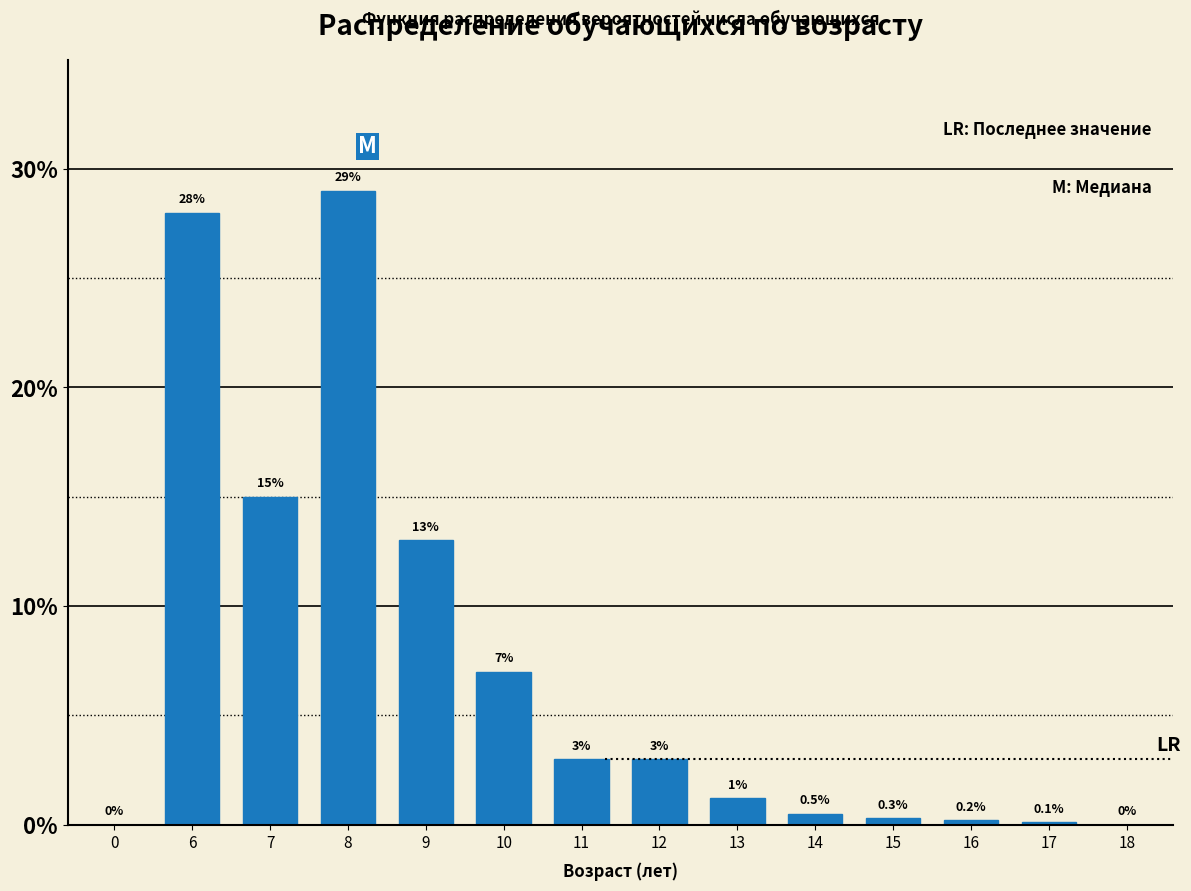

Reading left to right, transcribe all the data shown in this chart.

0=0.0	6=28.0	7=15.0	8=29.0	9=13.0	10=7.0	11=3.0	12=3.0	13=1.2	14=0.5	15=0.3	16=0.2	17=0.1	18=0.0